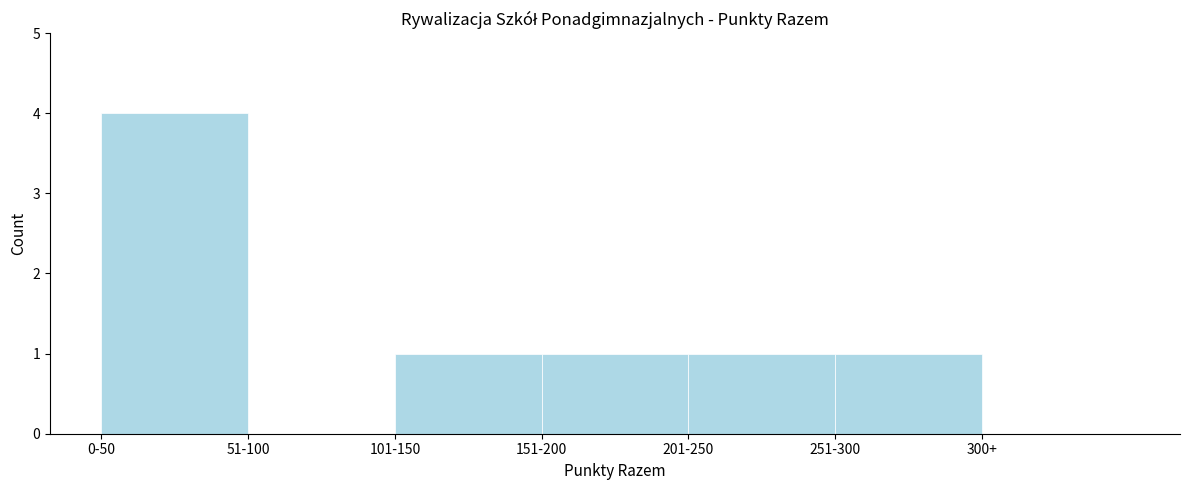

Reading right to left, list all the values displayed in this chart.

300+=0	251-300=1	201-250=1	151-200=1	101-150=1	51-100=0	0-50=4